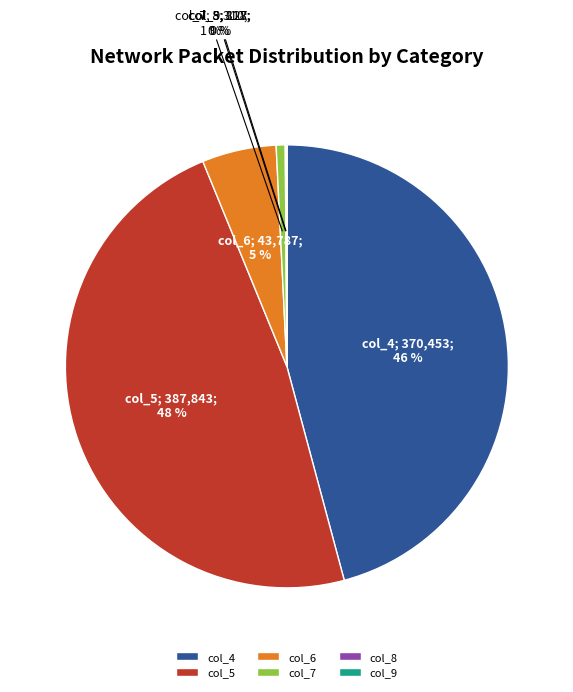

Which has a higher value, col_7 or col_4?

col_4